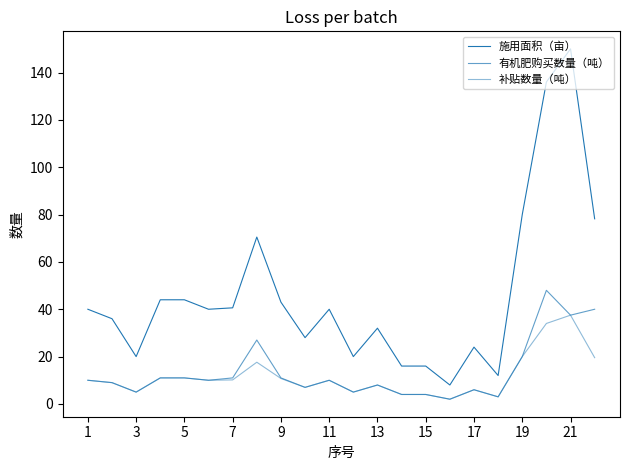

Does the chart display data point markers on the line(s)?

No